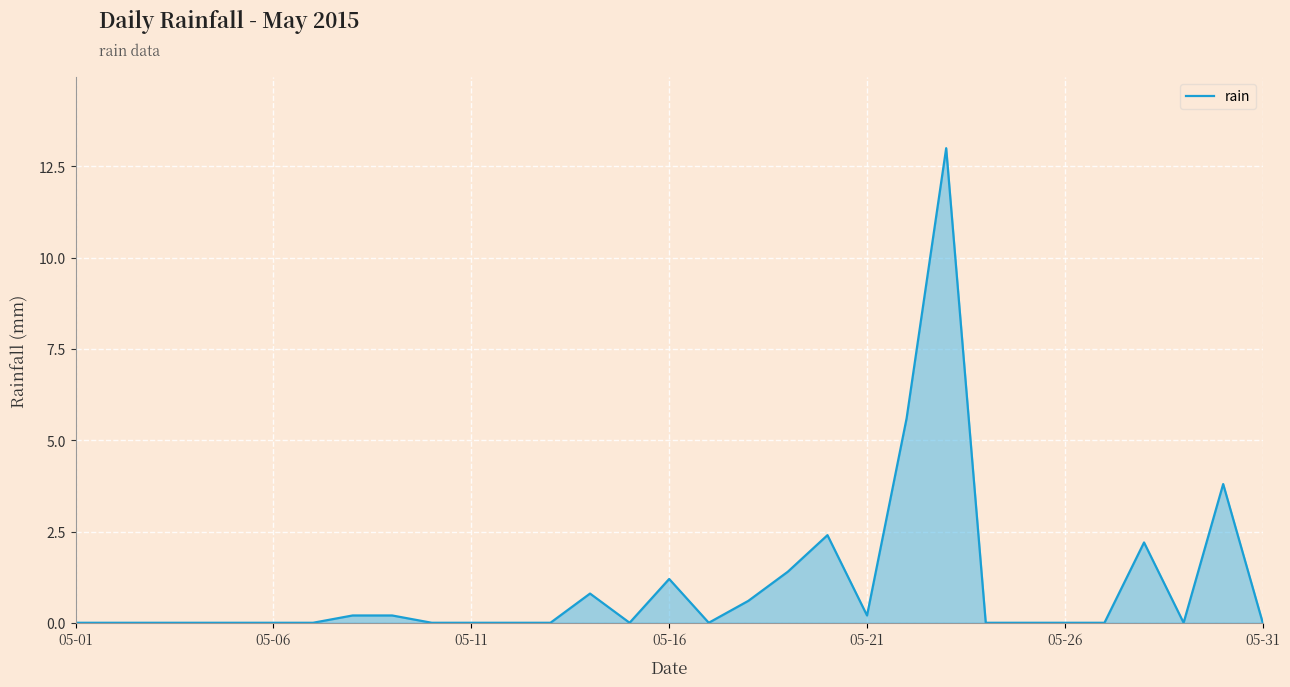

What is the greatest value displayed?

13.0